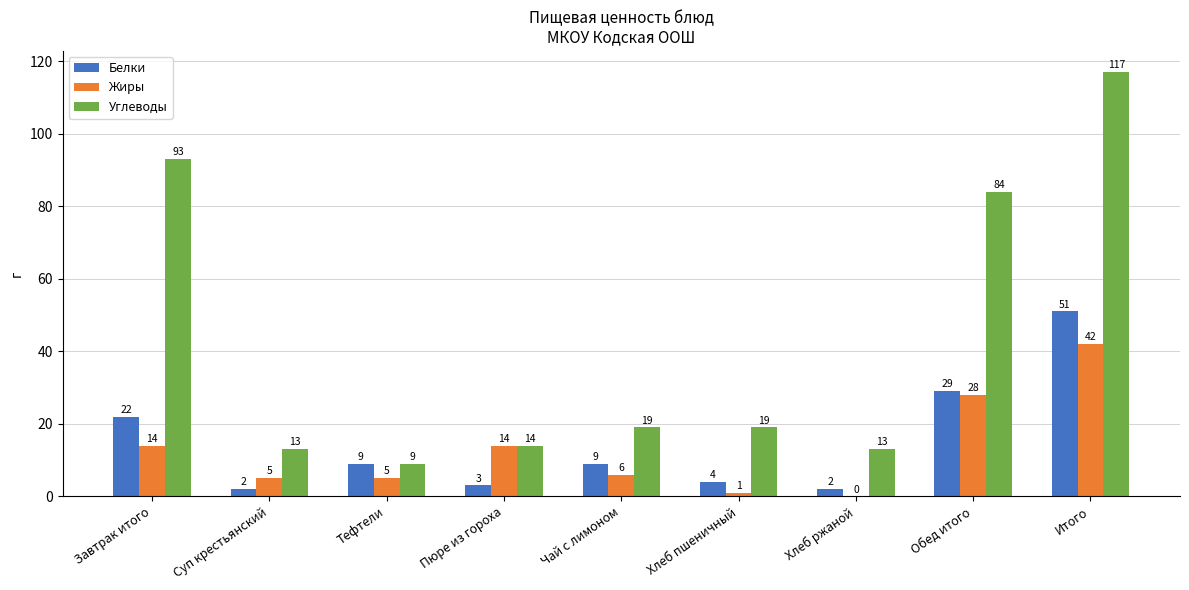

At which label does Жиры reach its peak?

Итого